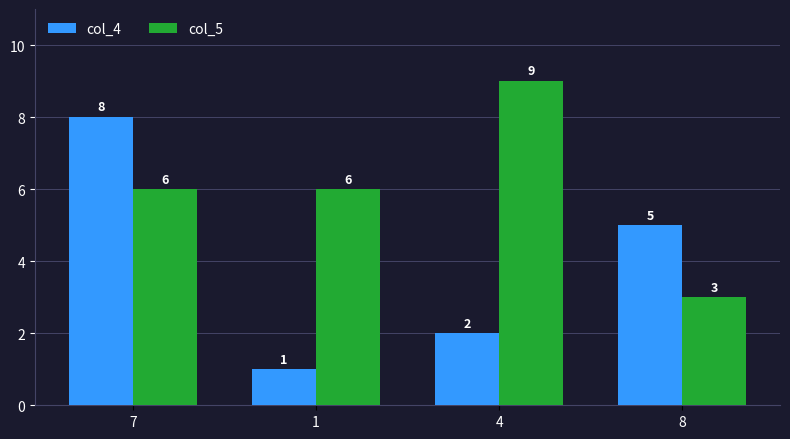

What is the sum of all col_4 values?

16